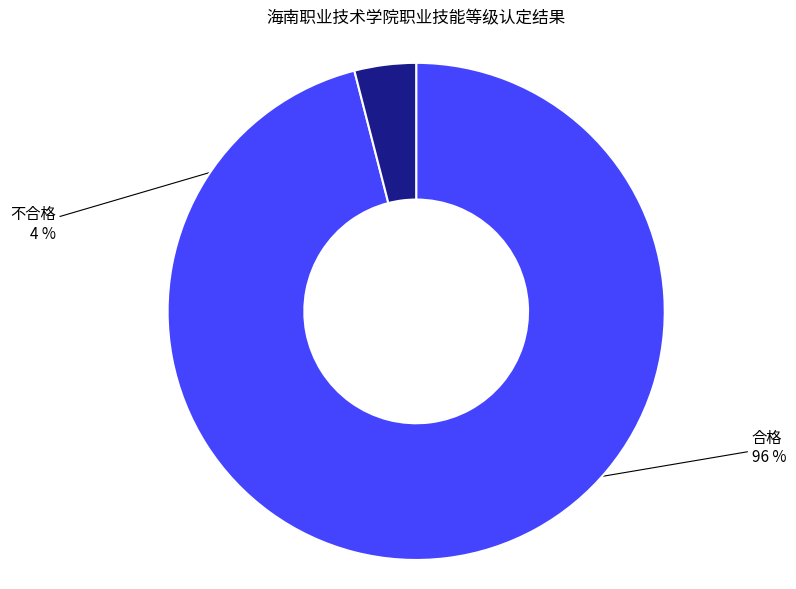

Which has a higher value, 合格 or 不合格?

合格